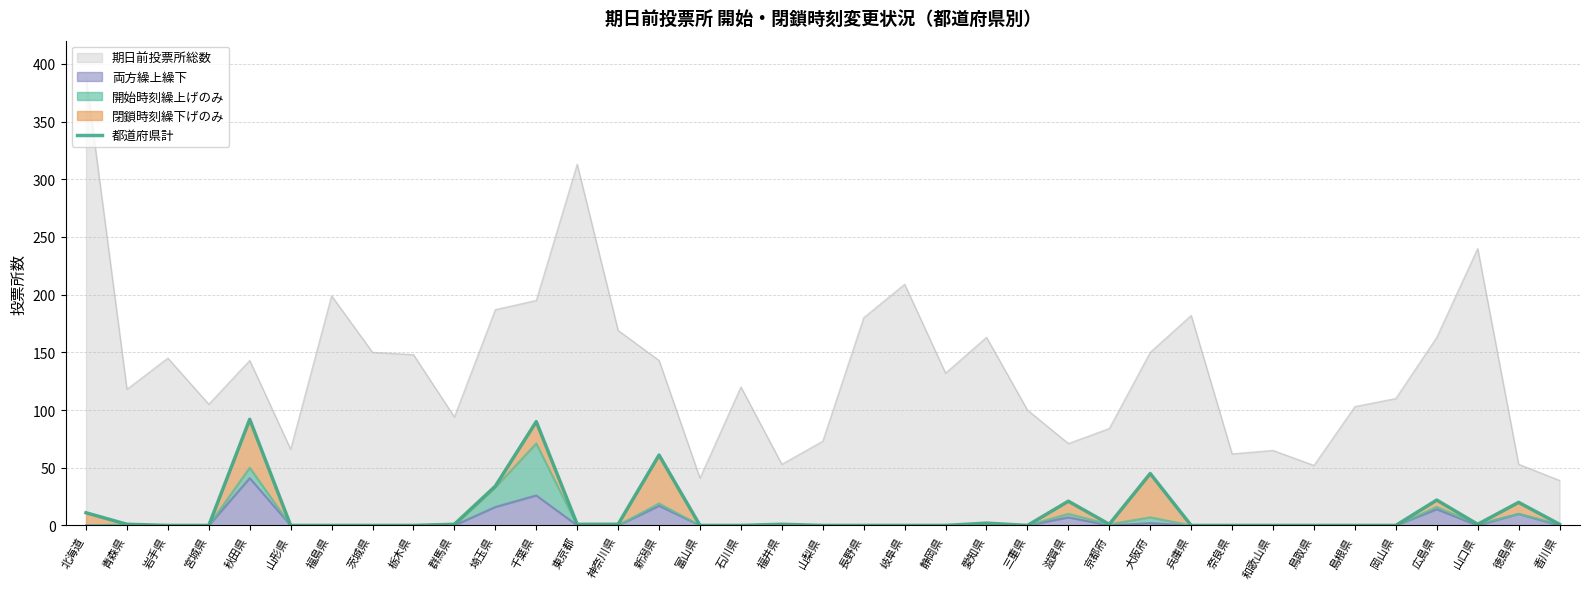

What is the highest value of the 期日前投票所総数 series?

389